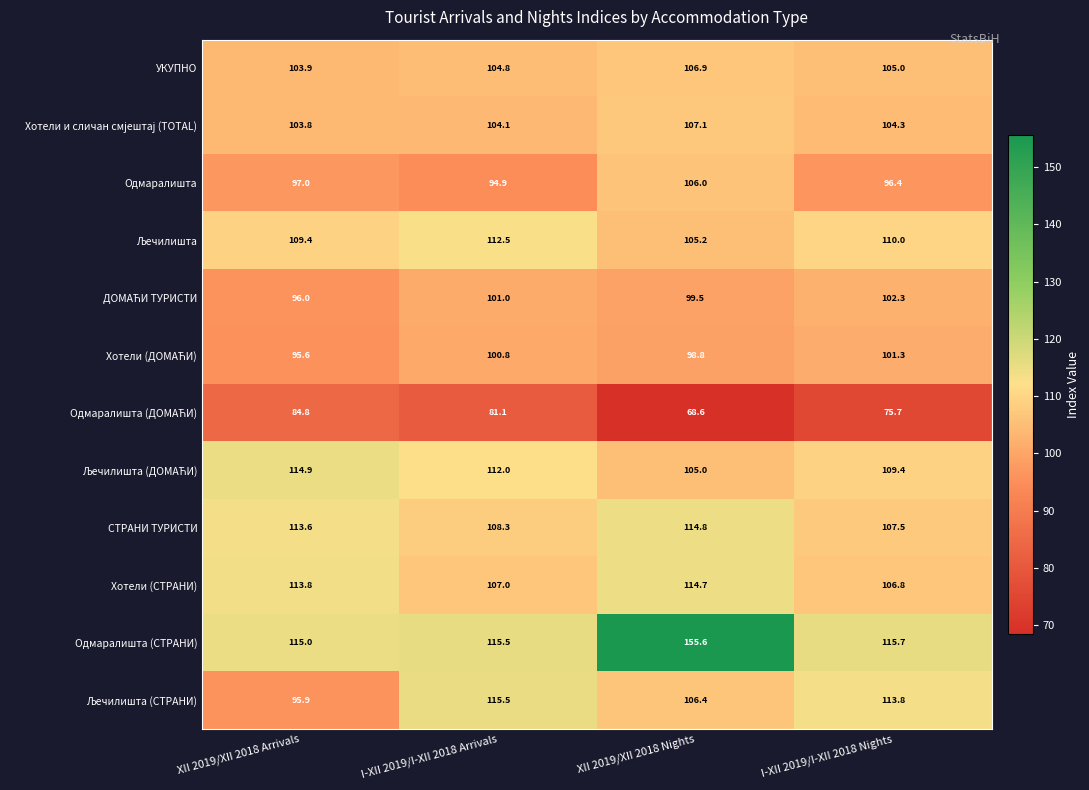

At how many categories does at least one series exceed 93?

4